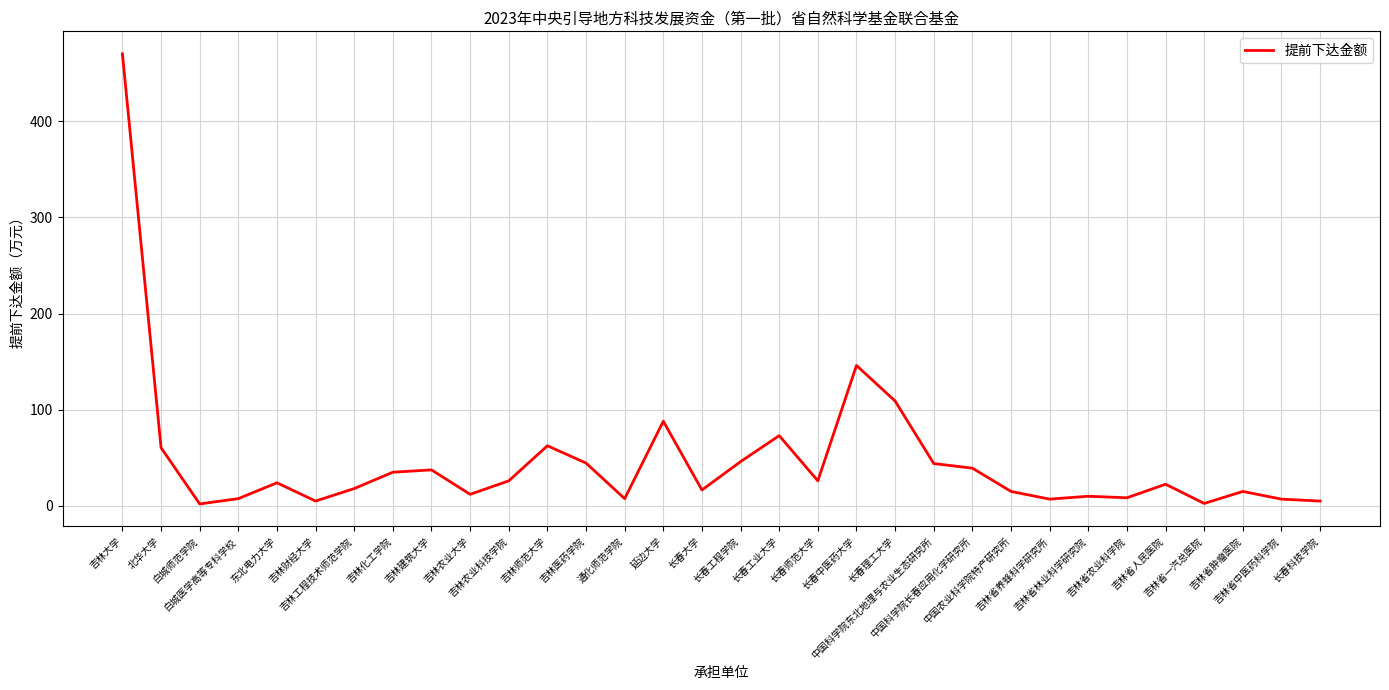

What is the sum of the values at 吉林医药学院 and 吉林农业大学?

56.5